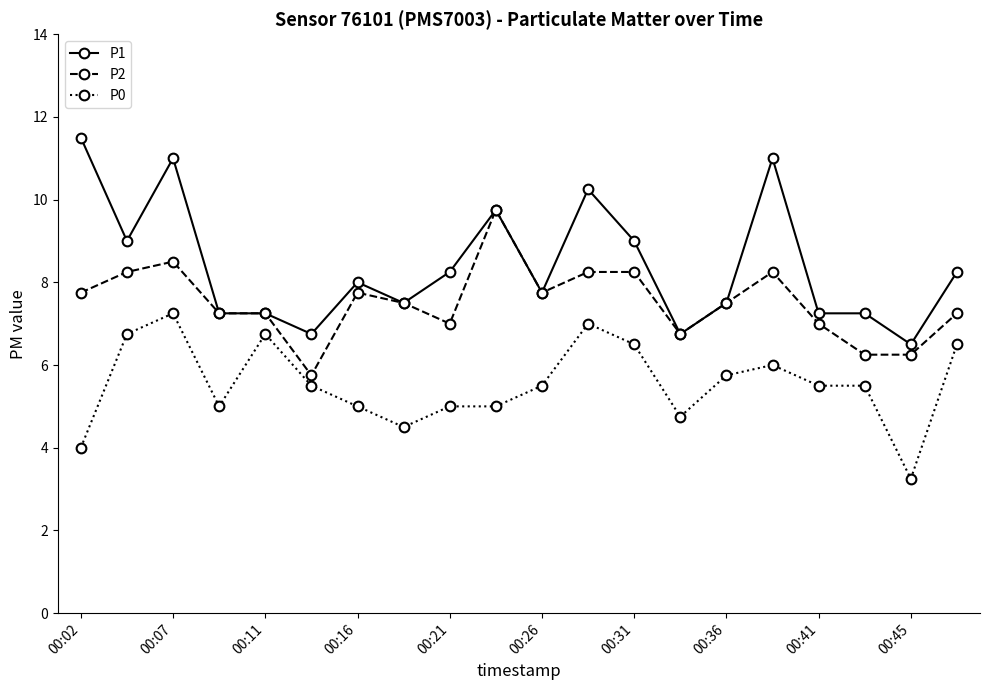

What is the value of the P2 point at the 14th from the left?

6.8